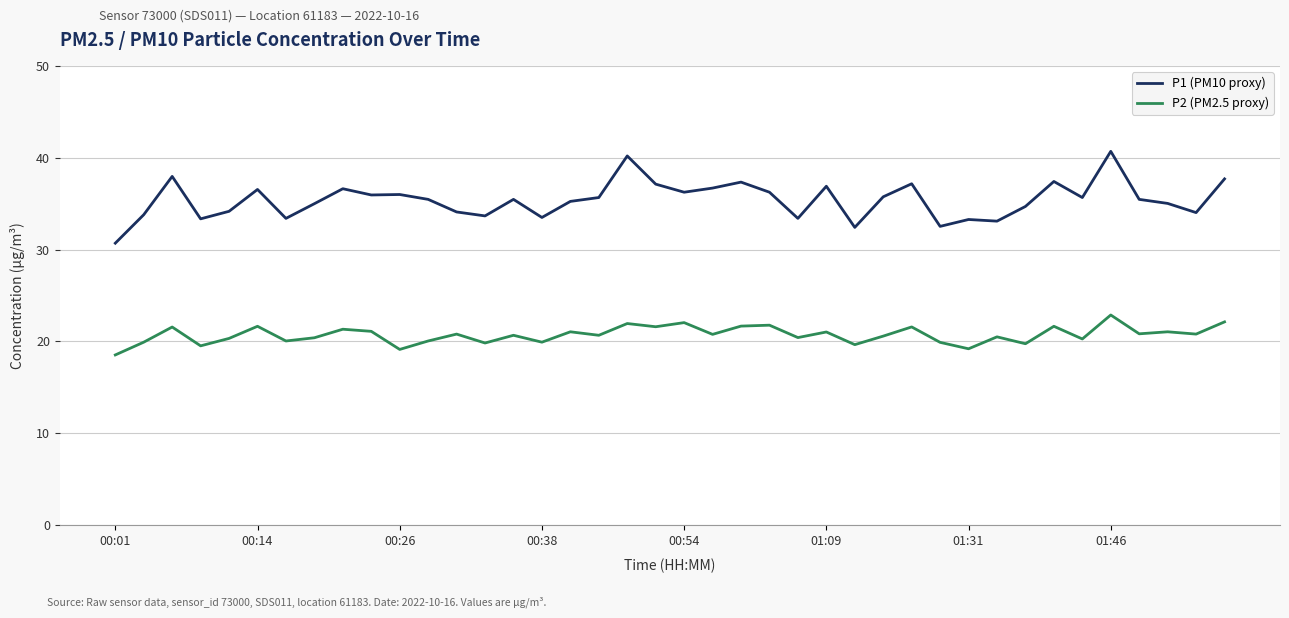

What is the greatest value displayed?

40.7